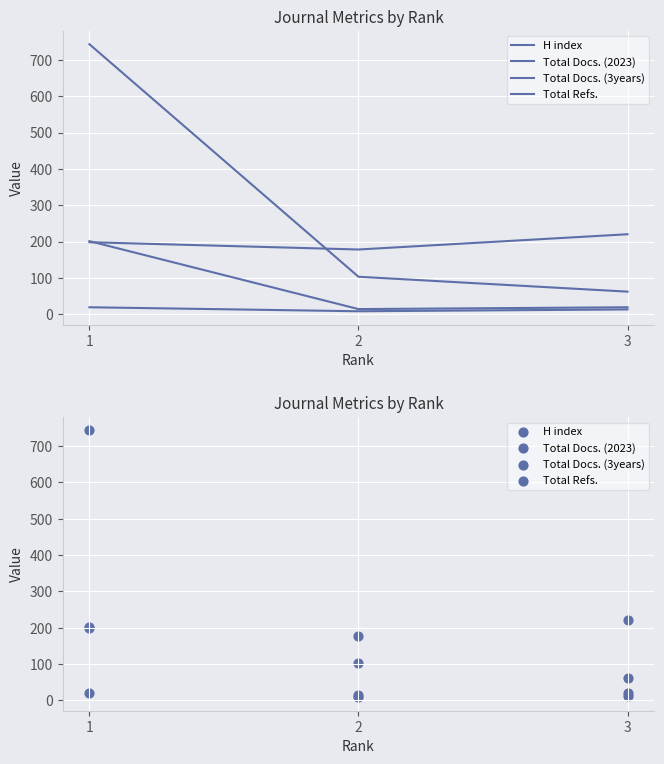

Which series has the widest spread of Y values?

Total Refs.